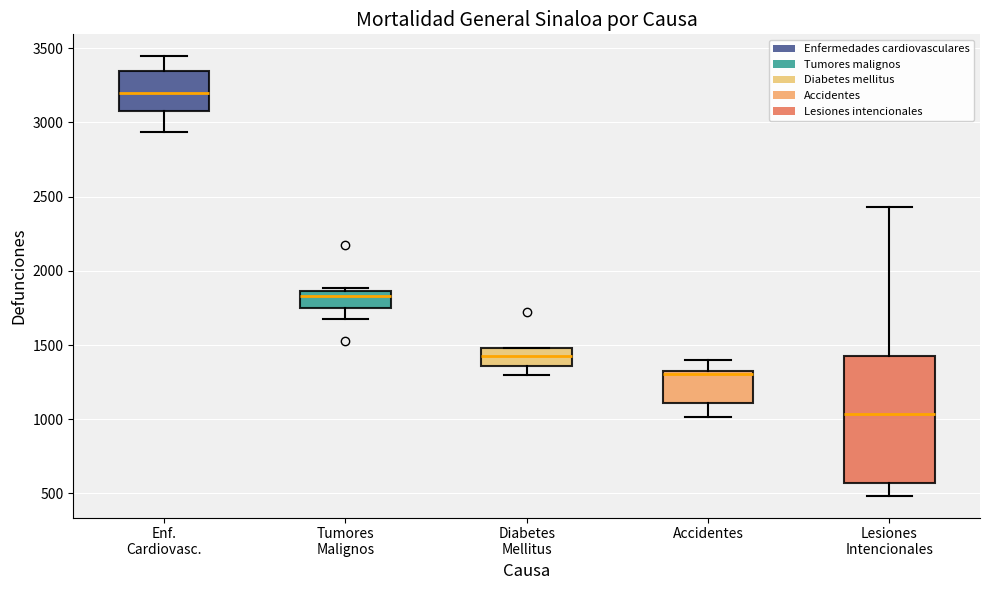

Where does the median line of the box for Accidentes sit on the y-axis? The values are not printed on the chart, so give them approximately, as read against the axis.

1300